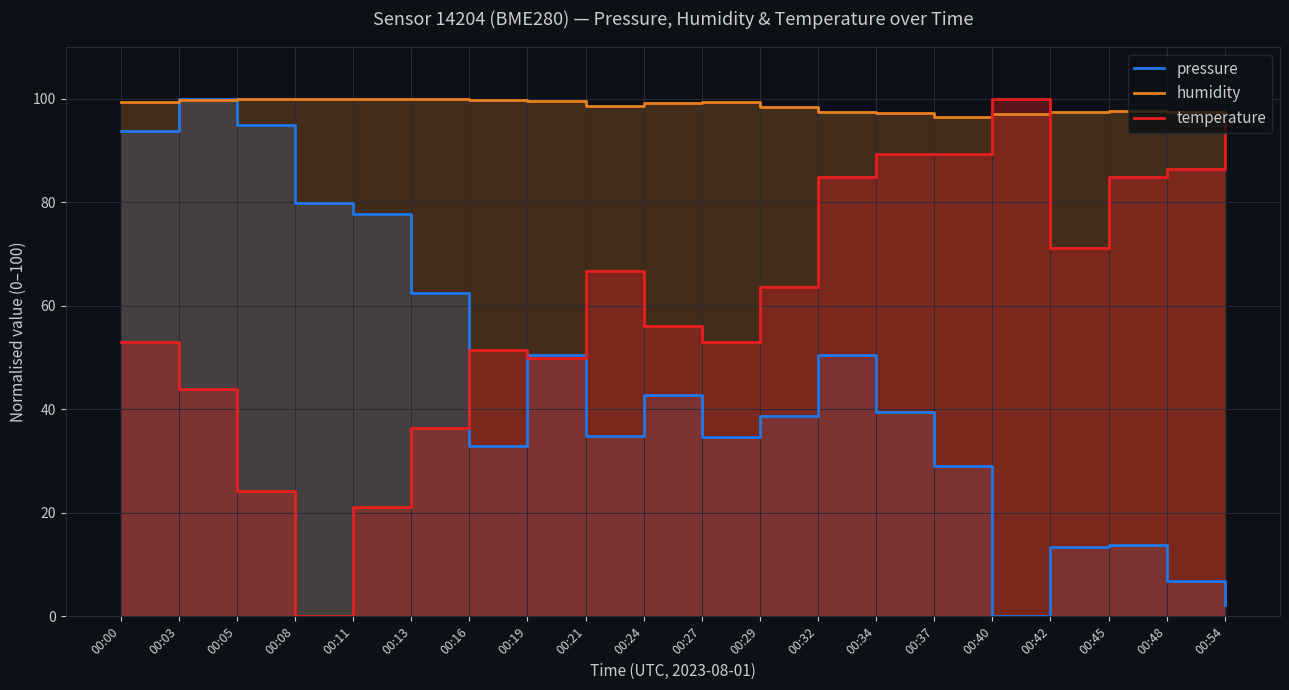

Does the chart display data point markers on the line(s)?

No